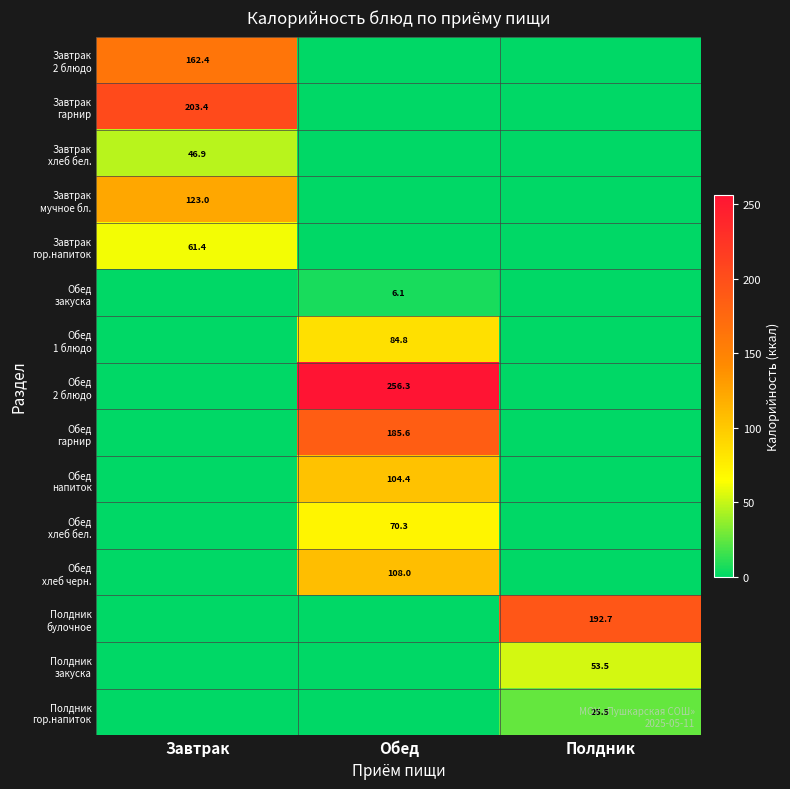

What is the highest value of the Обед 1 блюдо series?

84.8